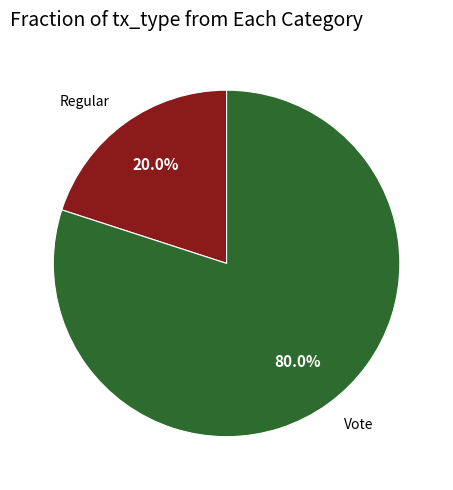

How many segments does this pie chart have?

2